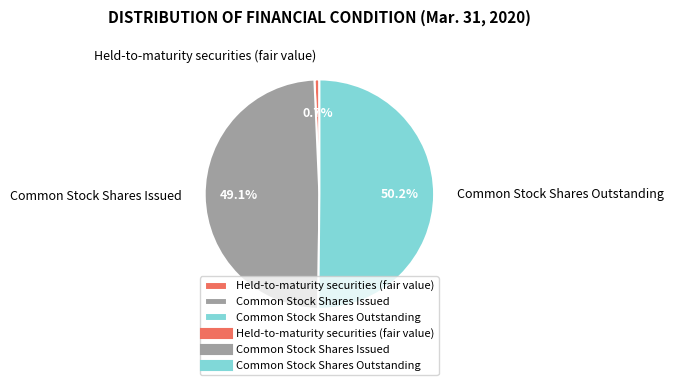

Count the number of slices in the pie.

3